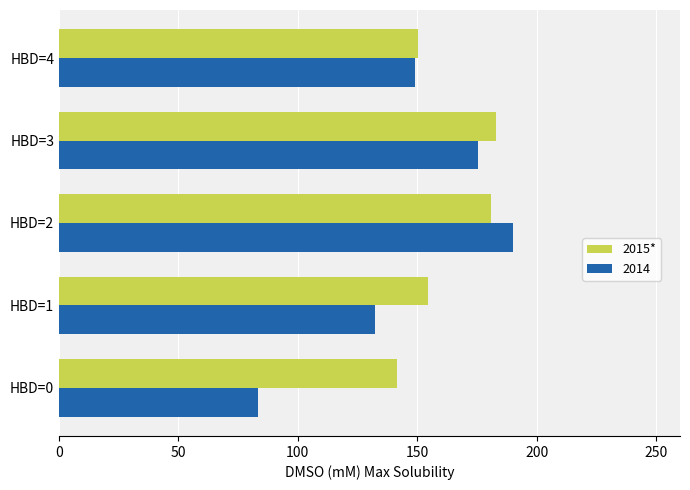

What is the difference between the maximum and second lowest values in the 2014 series?

57.7